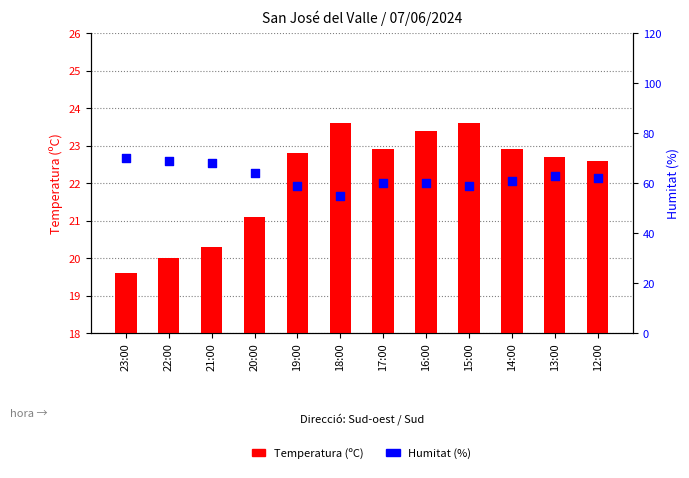

What is the total value across all series at 12:00?

84.6